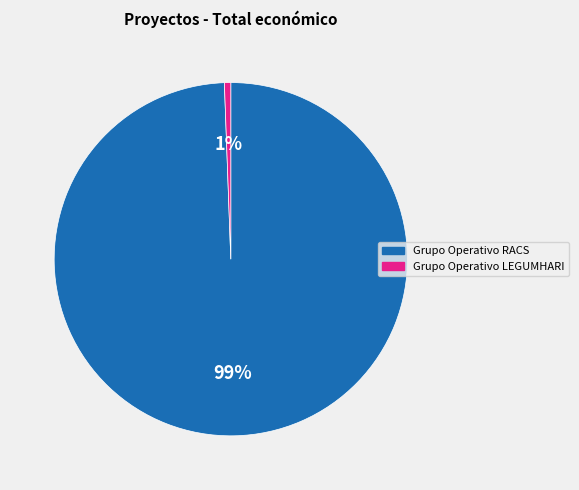

Is the sum of Grupo Operativo RACS and Grupo Operativo LEGUMHARI greater than half?

Yes